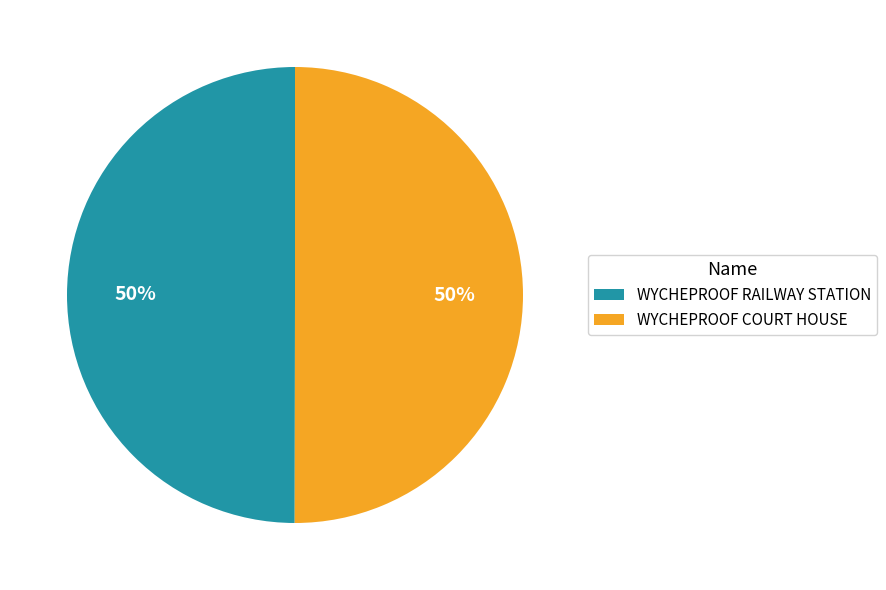

To the nearest percent, what is the combined percentage of WYCHEPROOF COURT HOUSE and WYCHEPROOF RAILWAY STATION?

100%